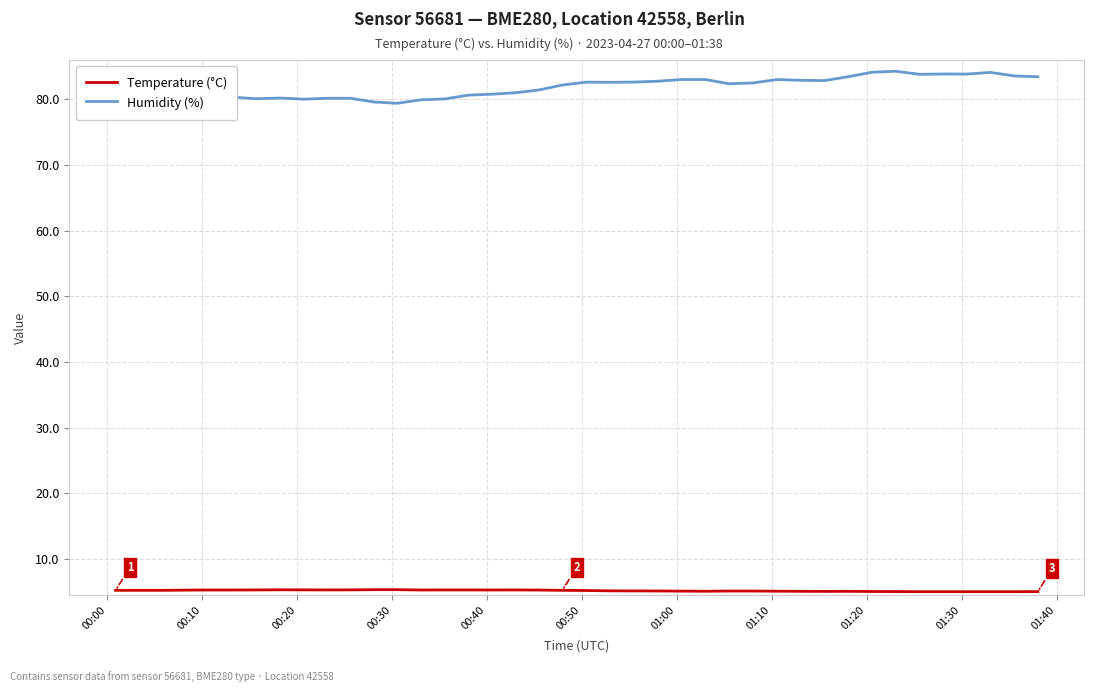

Which series has the largest range (max minus min)?

Humidity (%)